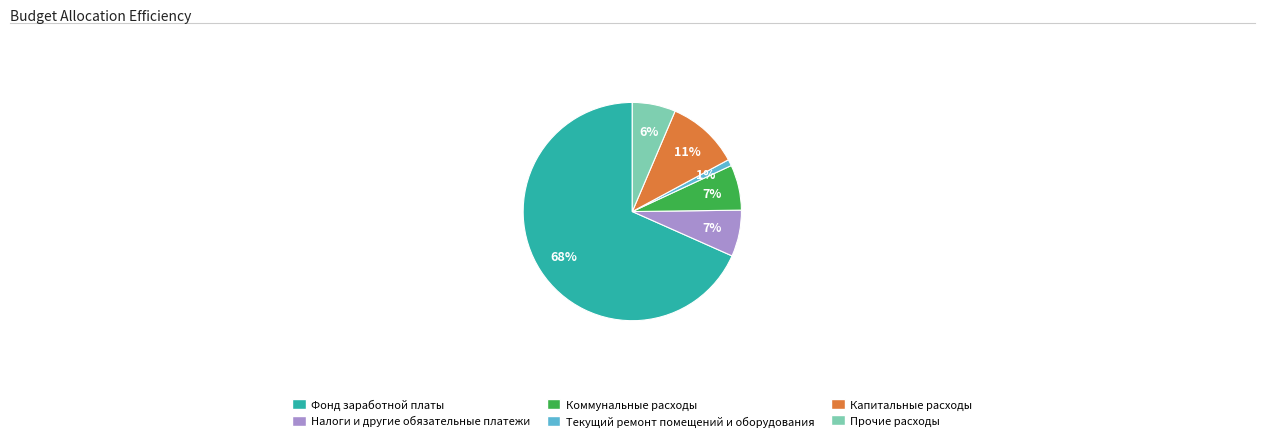

To the nearest percent, what portion does Фонд заработной платы represent?

68%